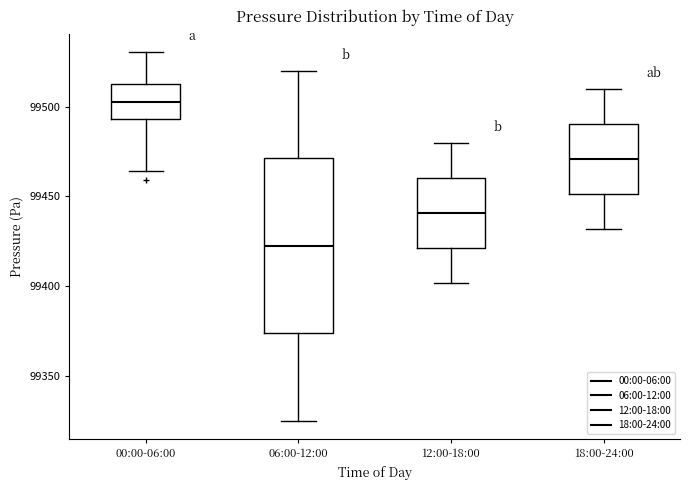

Reading left to right, transcribe this box plot: for each box, give where its median line is, the range the box spans, and where its two whiskers end, as read against the y-axis. The values are not printed on the chart, so give them approximately, as read against the axis.

00:00-06:00: median 99500, box 99495 to 99515, whiskers 99465 to 99530
06:00-12:00: median 99425, box 99375 to 99470, whiskers 99325 to 99520
12:00-18:00: median 99440, box 99420 to 99460, whiskers 99400 to 99480
18:00-24:00: median 99470, box 99450 to 99490, whiskers 99430 to 99510